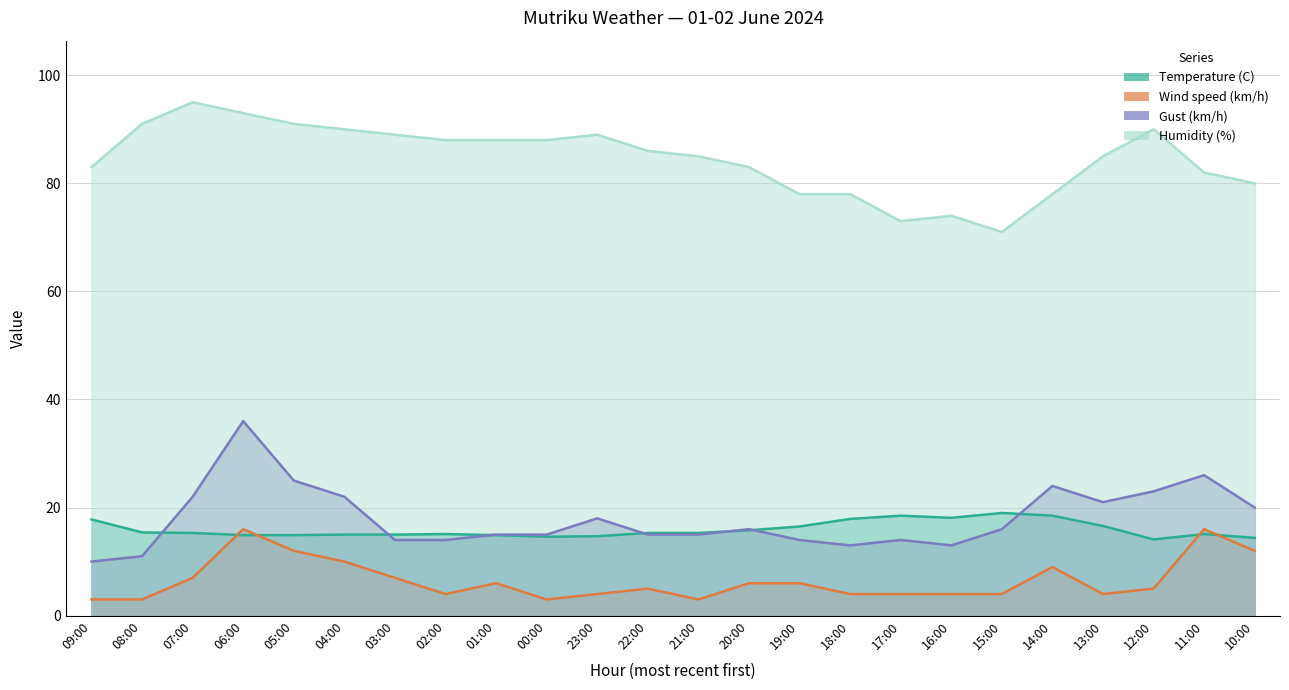

After their last crossing, which series has the higher values: Temperature (C) or Wind speed (km/h)?

Temperature (C)